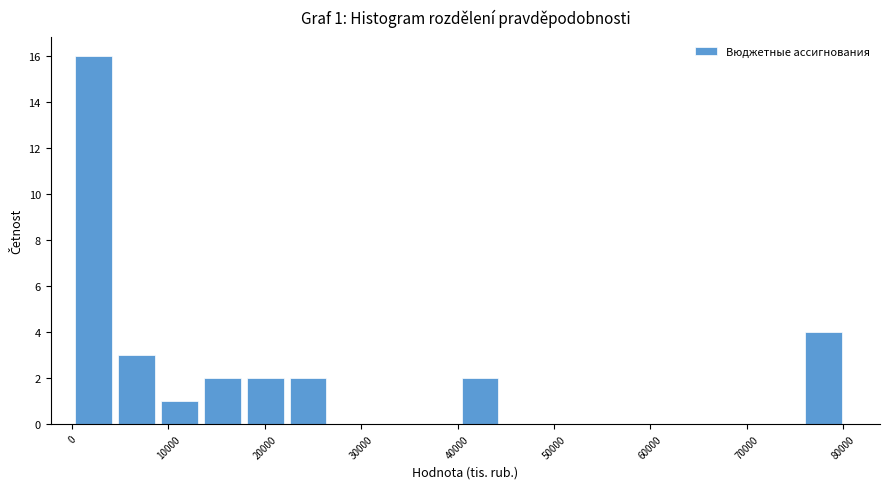

Which range on the x-axis has the tallest bar?

0 to 4000